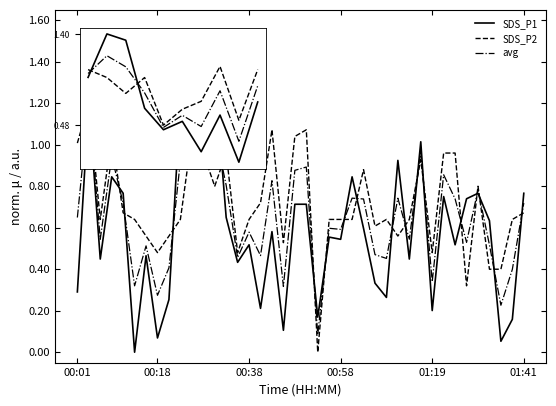

What is the sum of all avg values?

26.0